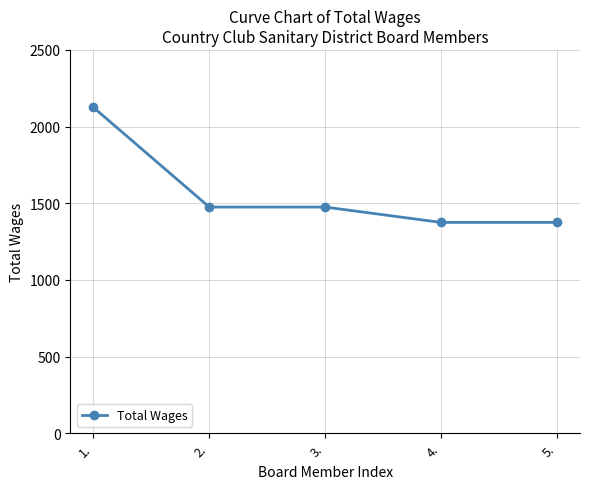

The chart shows a value of 2603 at 2.. True or false?

False